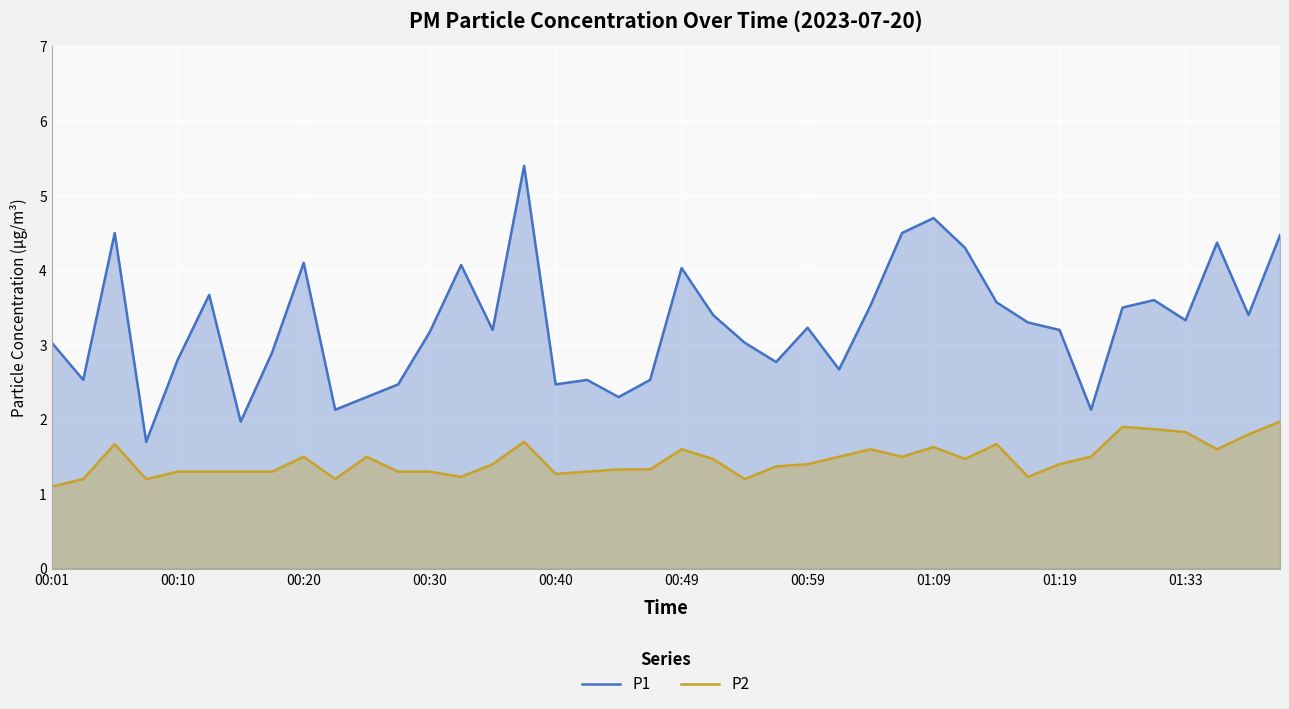

At how many categories does at least one series exceed 4?

10